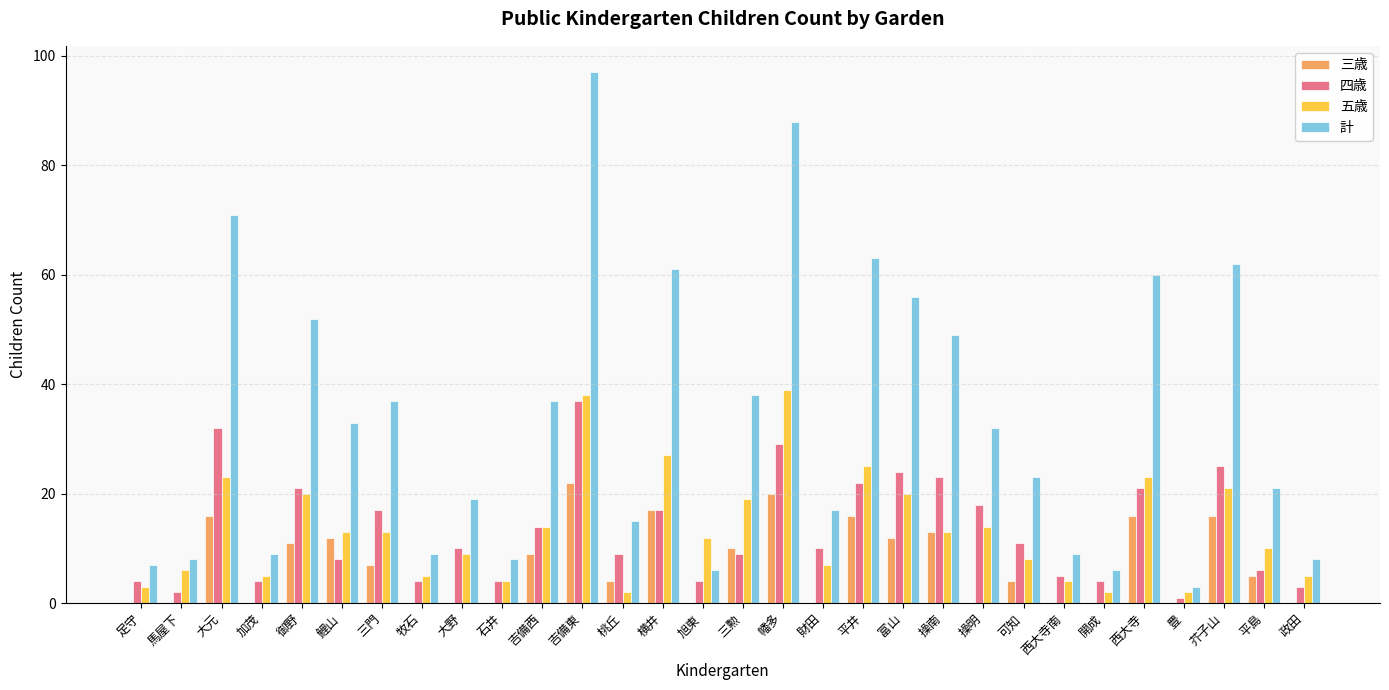

What is the sum of all 三歳 values?

210